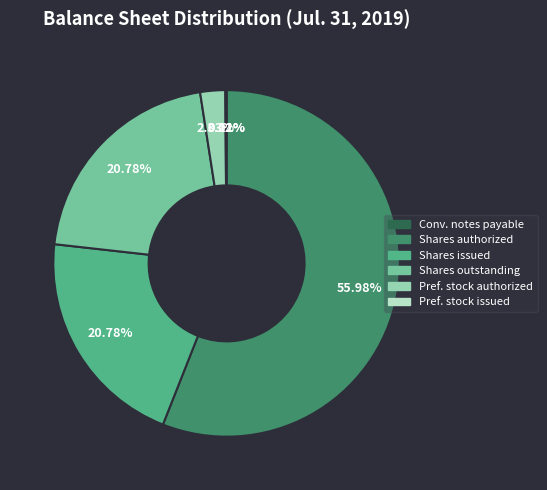

Which category has the biggest portion of the pie?

Shares authorized